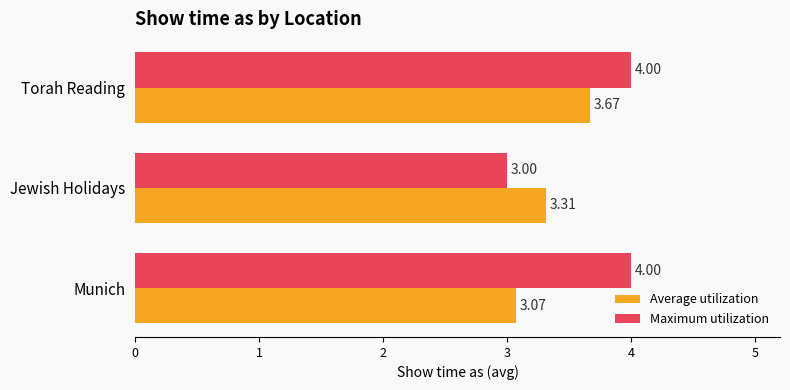

Which series has the widest spread of values?

Maximum utilization